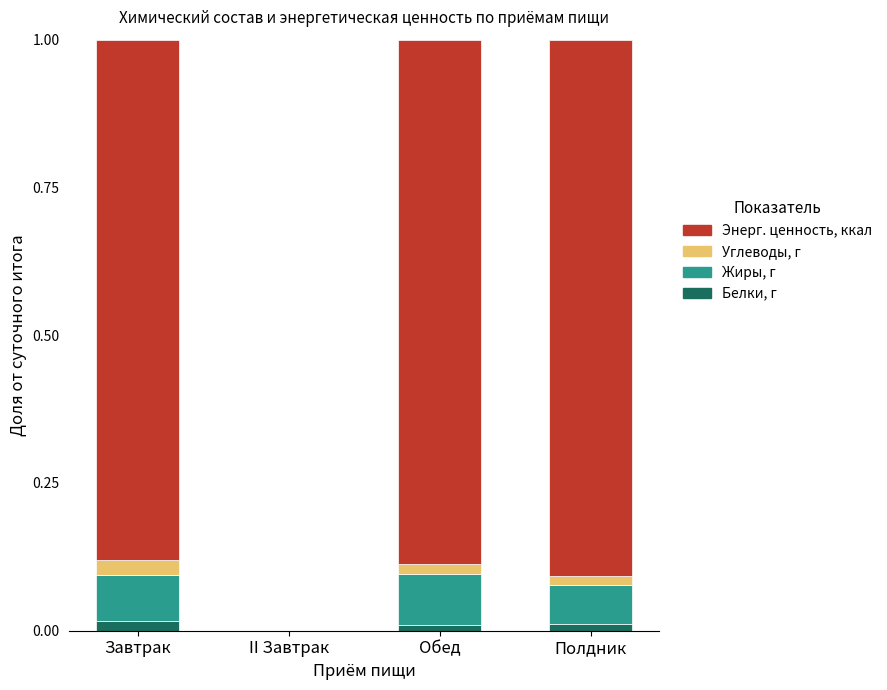

Rank the categories by Жиры, г value from highest to lowest.

Обед, Завтрак, Полдник, II Завтрак